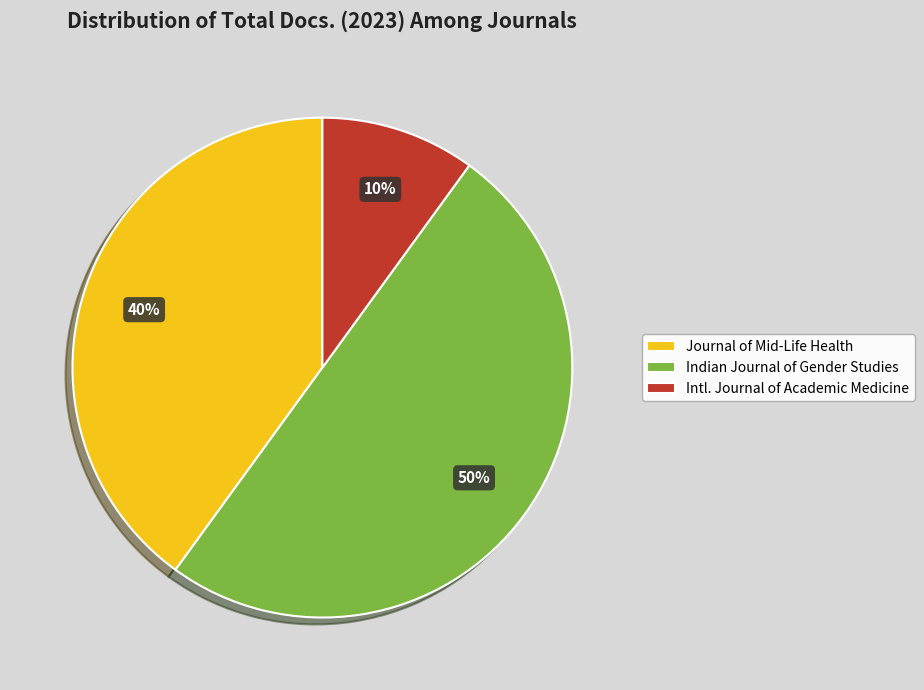

Rank the categories by value from highest to lowest.

Indian Journal of Gender Studies, Journal of Mid-Life Health, Intl. Journal of Academic Medicine